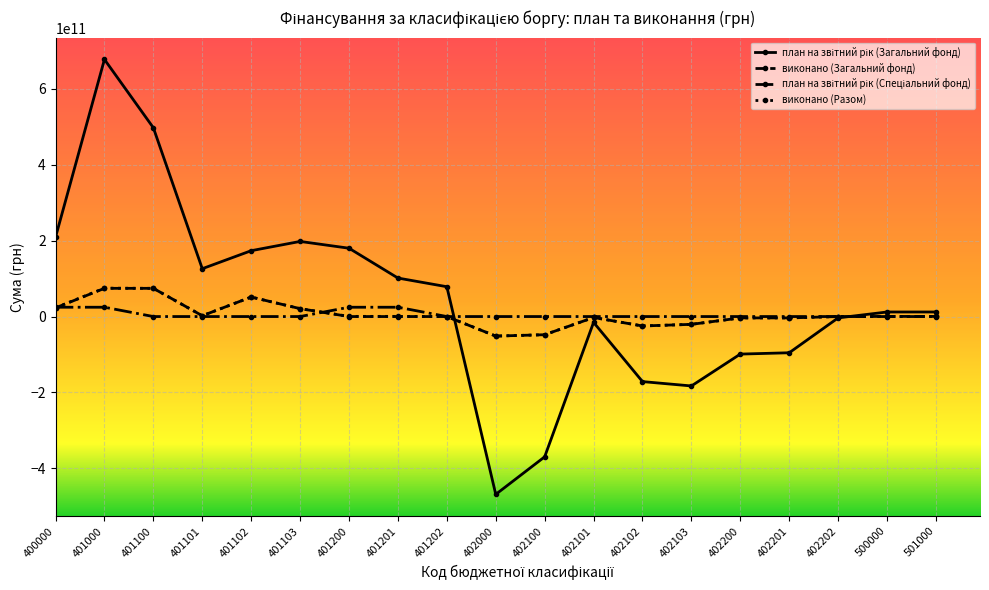

Is the value of виконано (Загальний фонд) at 402102 greater than the value of виконано (Разом) at 401000?

No